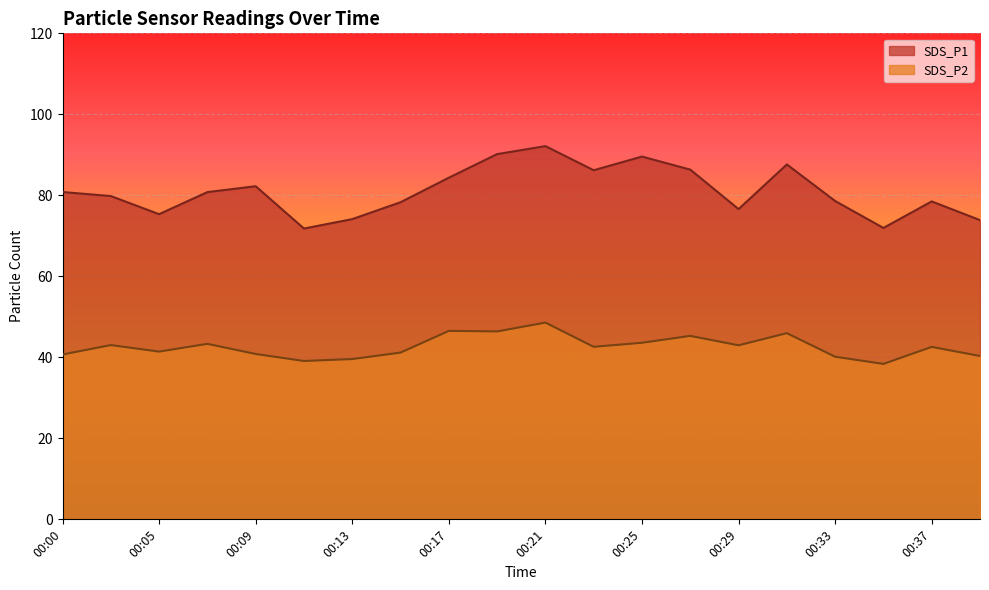

True or false: SDS_P1 has a value of 45.5 at 00:37.

False